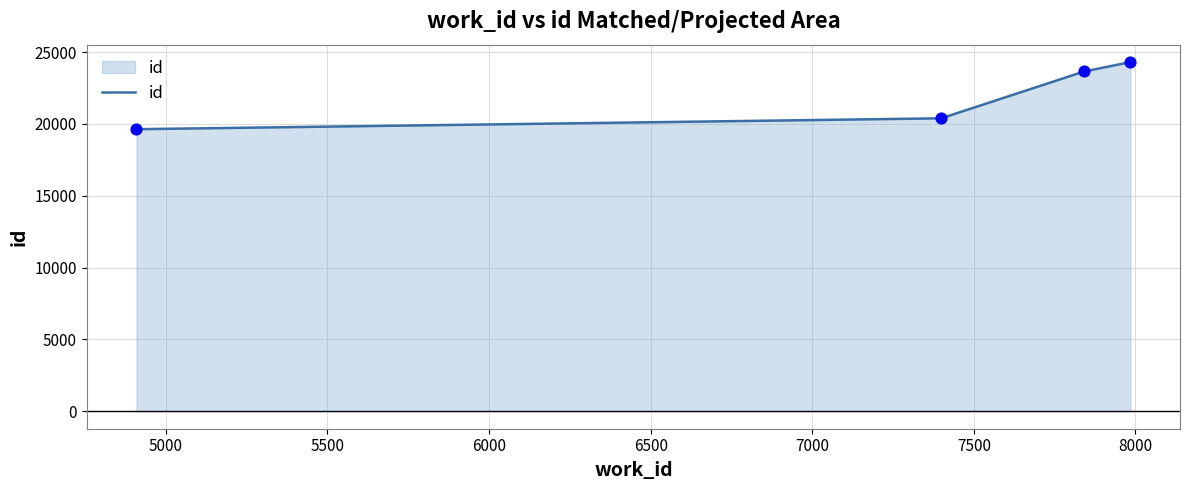

True or false: the data has more than 2 interior local peaks.

False